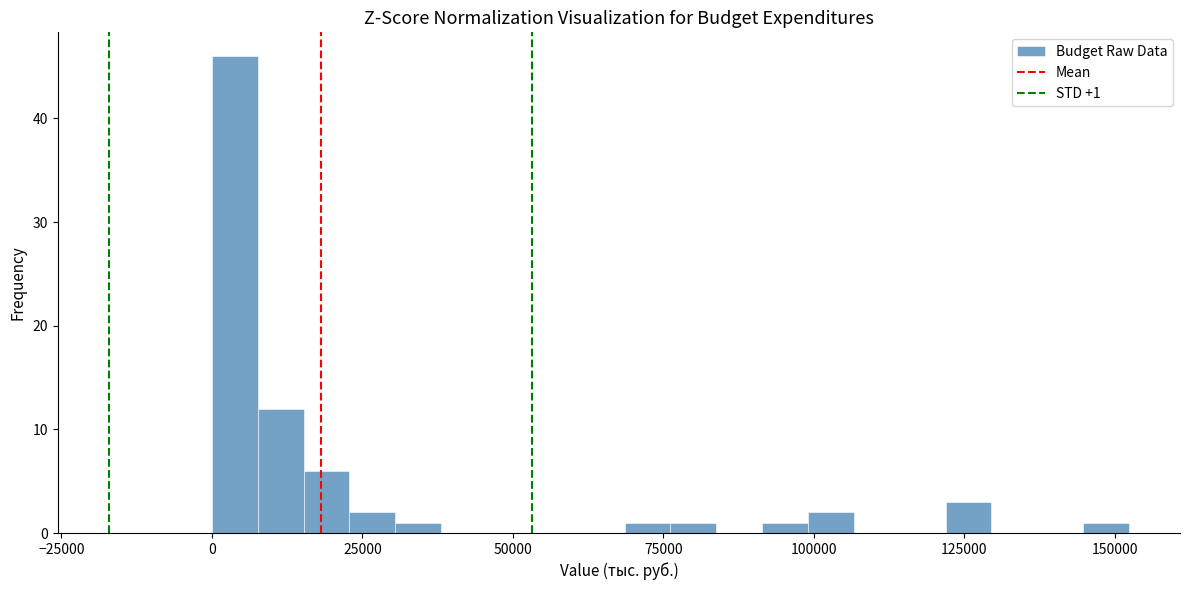

Around what value on the x-axis is the tallest bar? Give the approximate position of its centre, as read against the axis.

5000